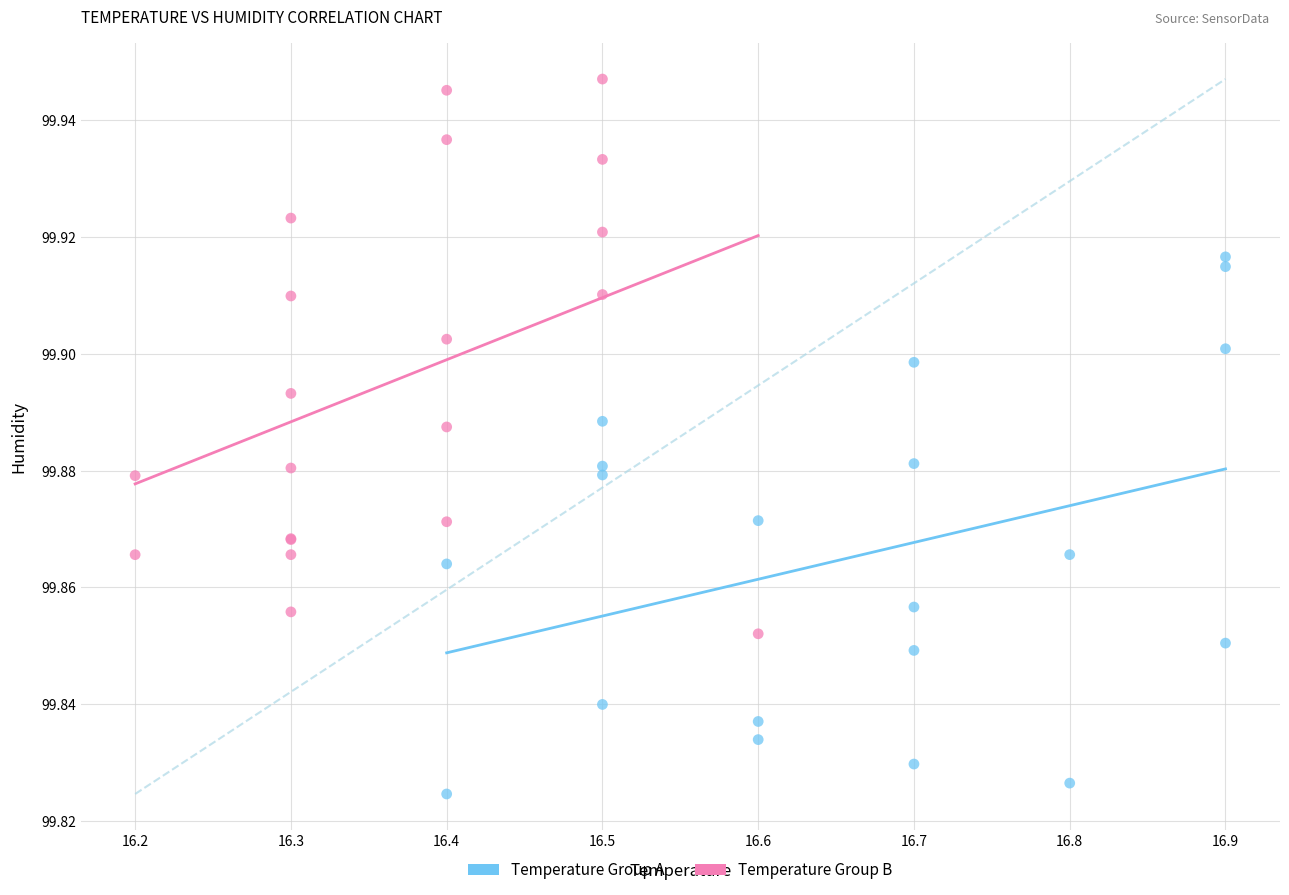

Which series has the largest Y range (max minus min)?

Temperature Group B